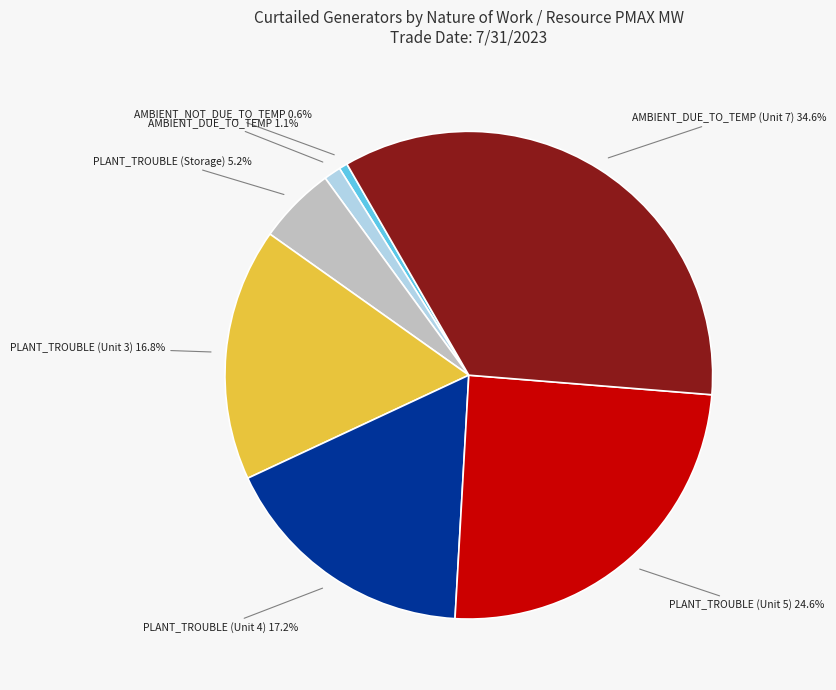

Is there any slice that represents more than half of the pie?

No